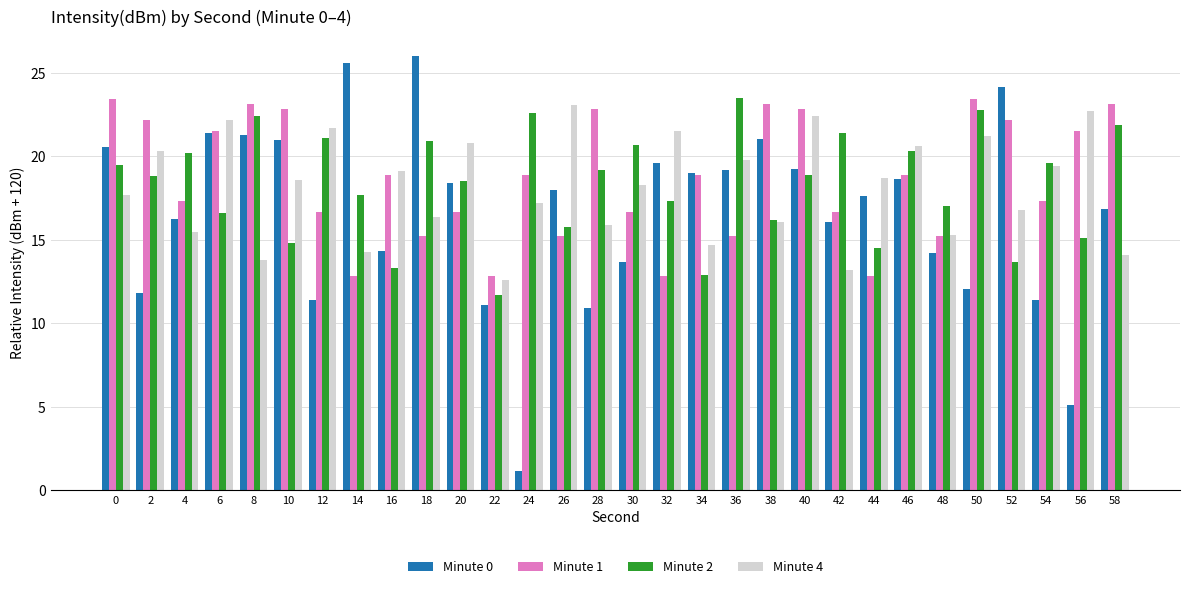

How many groups of bars are there?

30